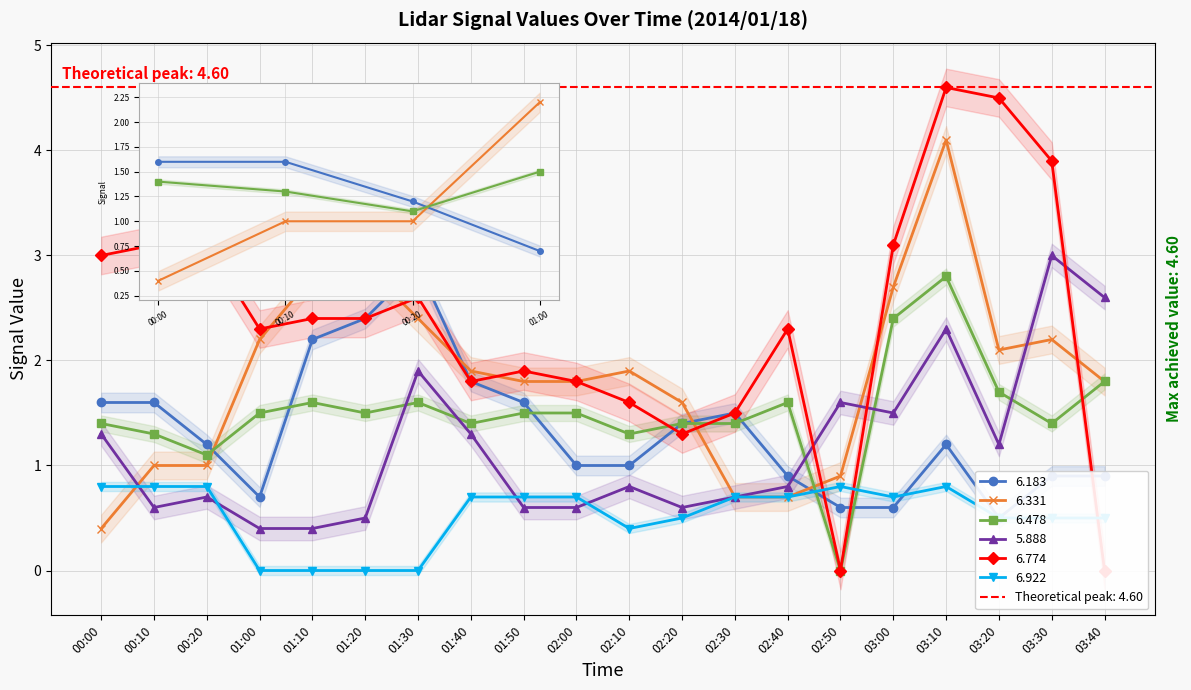

How many values in 6.922 are above zero?

16